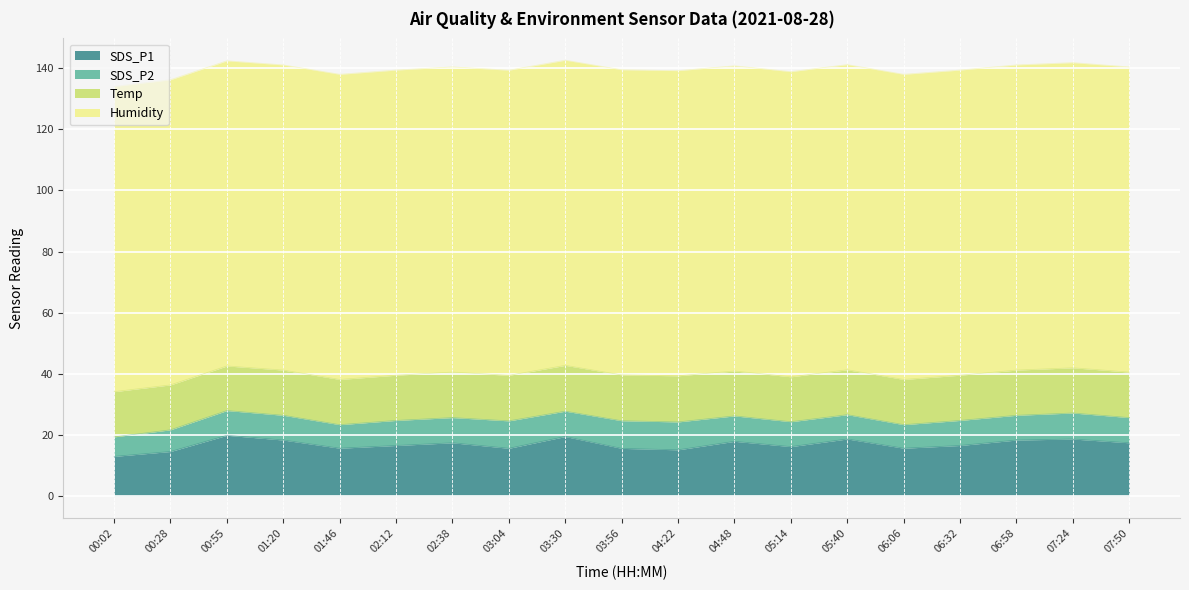

In SDS_P2, how many points are lower than both neighbors (excluding endpoints)?

4